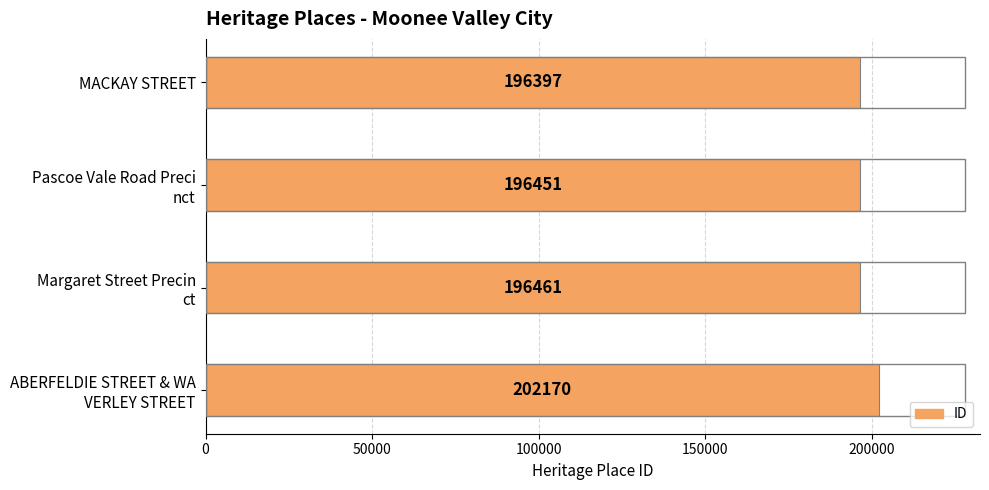

True or false: the data shows 99564 at MACKAY STREET.

False